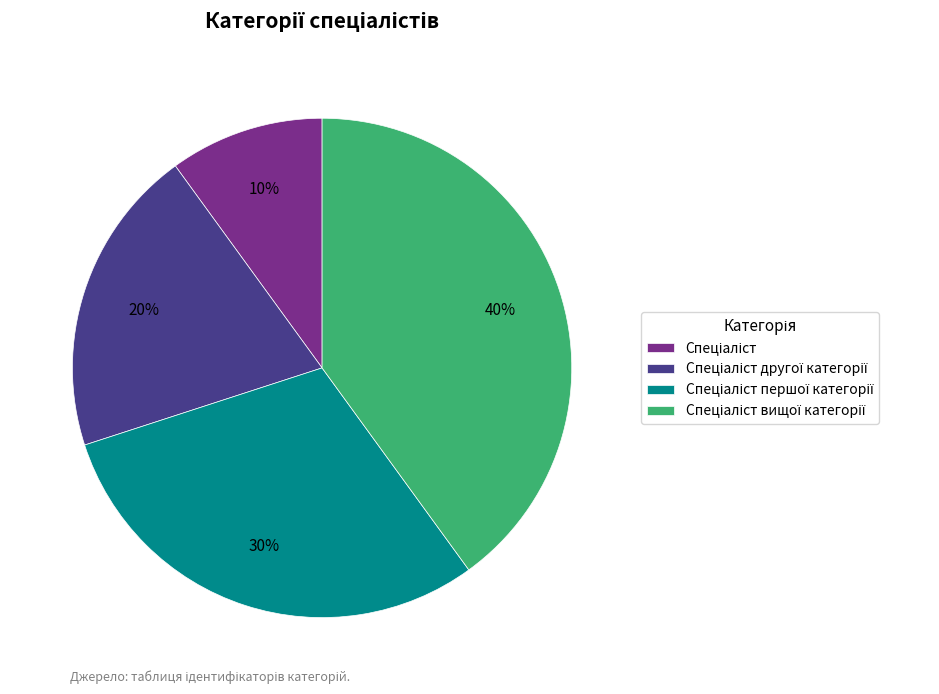

Is there a majority slice in this chart?

No